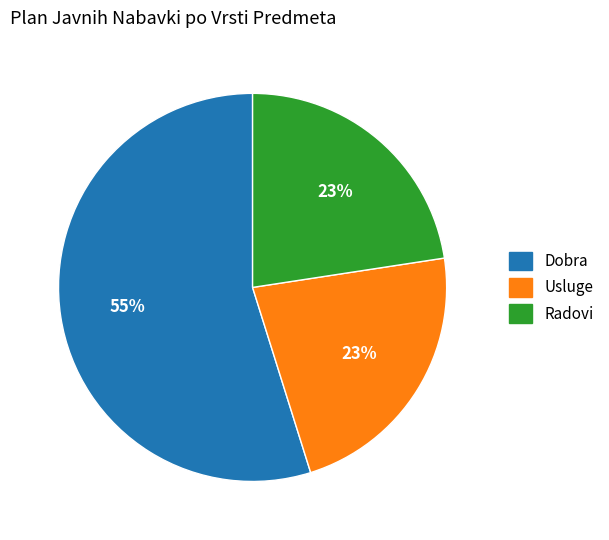

What percentage is the Usluge slice, to the nearest percent?

23%